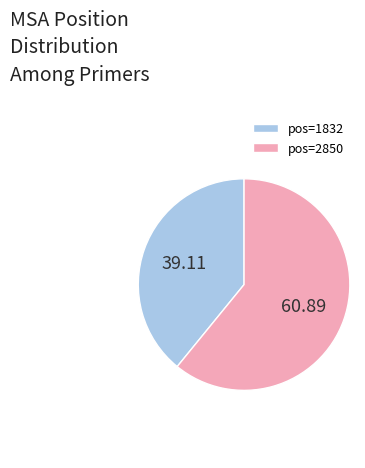

Combined, do pos=2850 and pos=1832 account for over 50%?

Yes